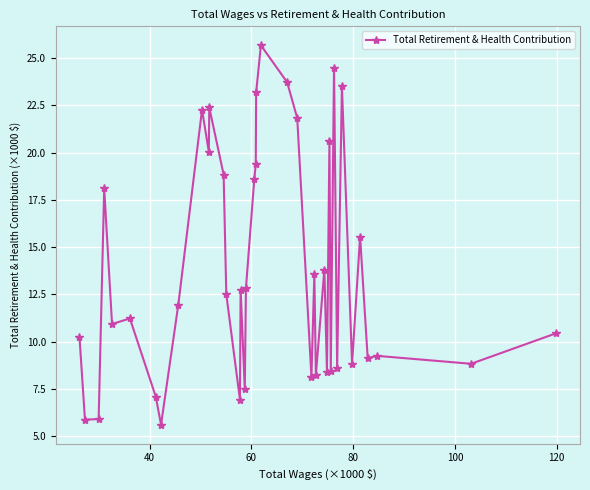

What is the maximum value shown in the chart?

25.7